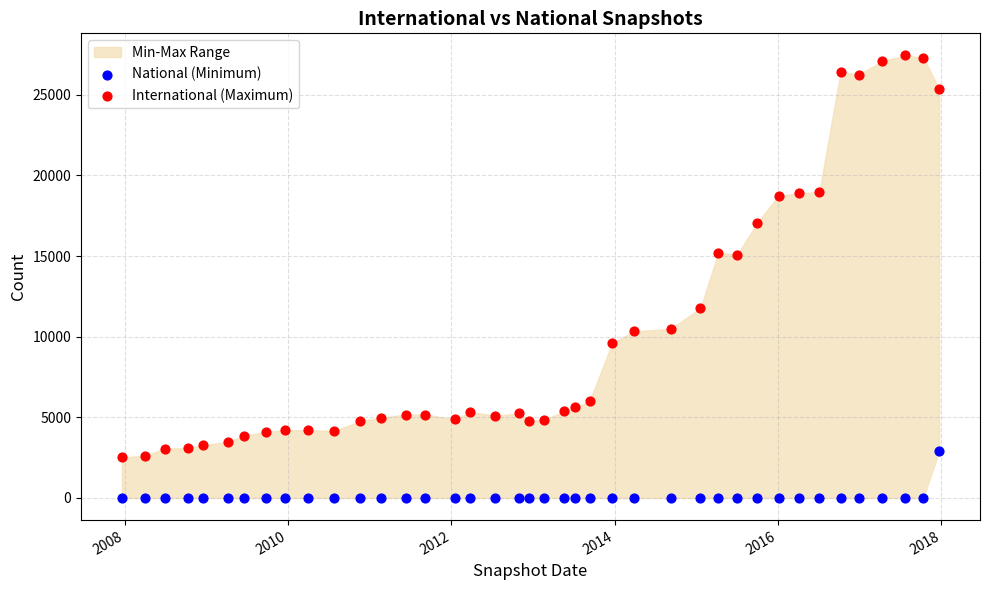

Across all data points, what is the range of X values (max minus min)?

3656